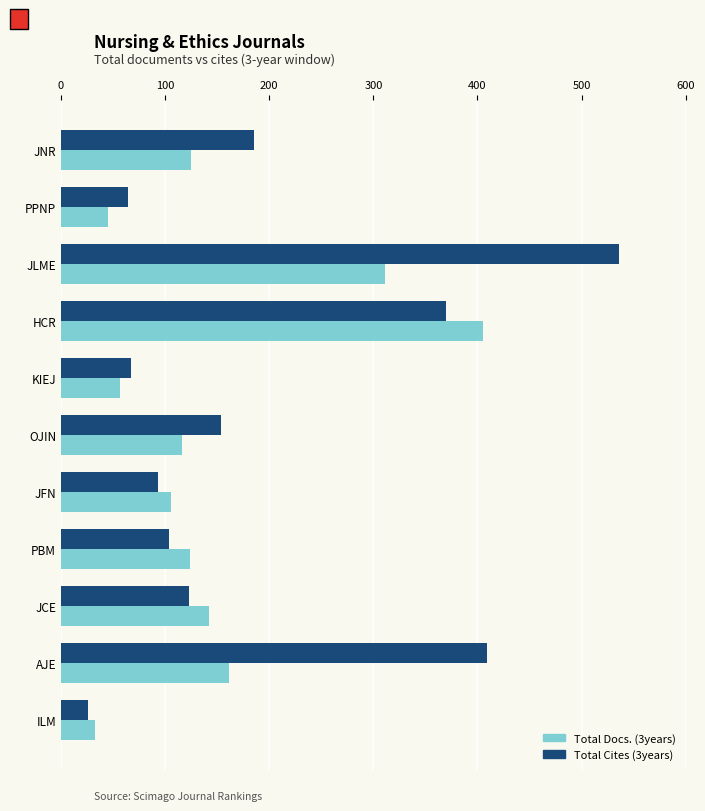

Rank the series by their average value, from highest to lowest.

Total Cites (3years), Total Docs. (3years)